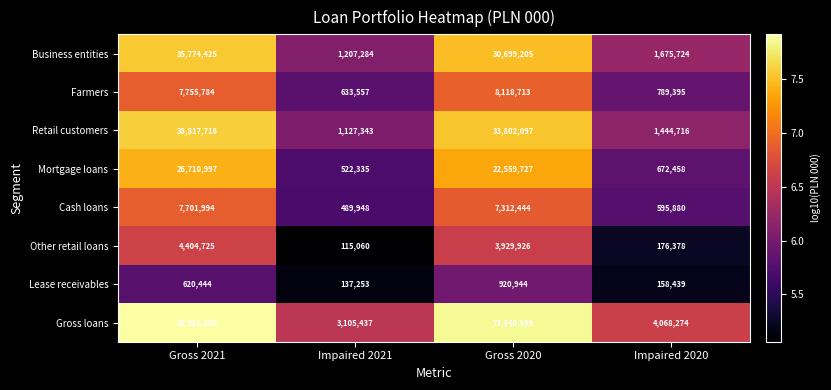

Is it true that Retail customers equals 1444716 at Impaired 2020?

True